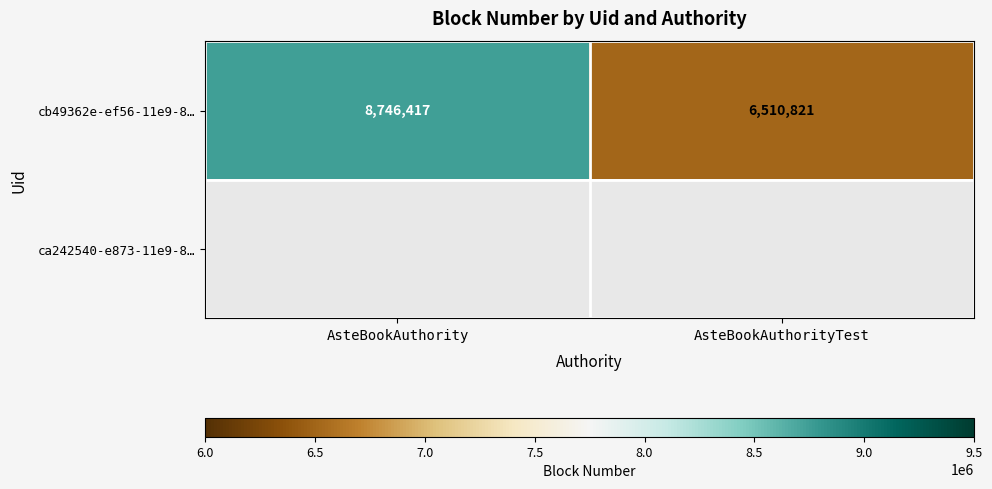

Count the number of data series in this chart.

2